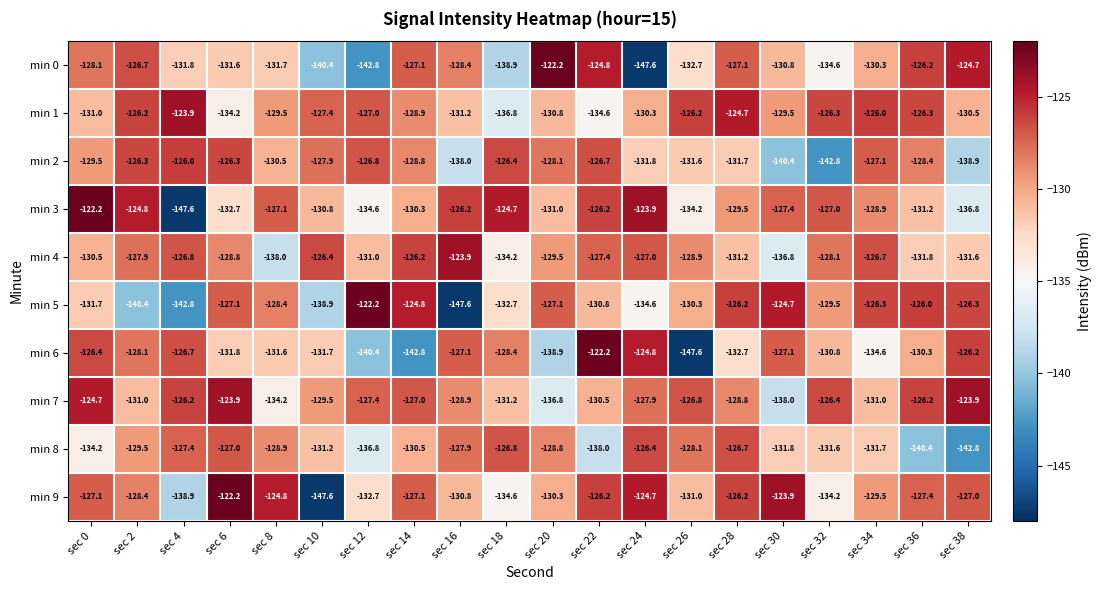

At which label does min 4 reach its peak?

sec 16